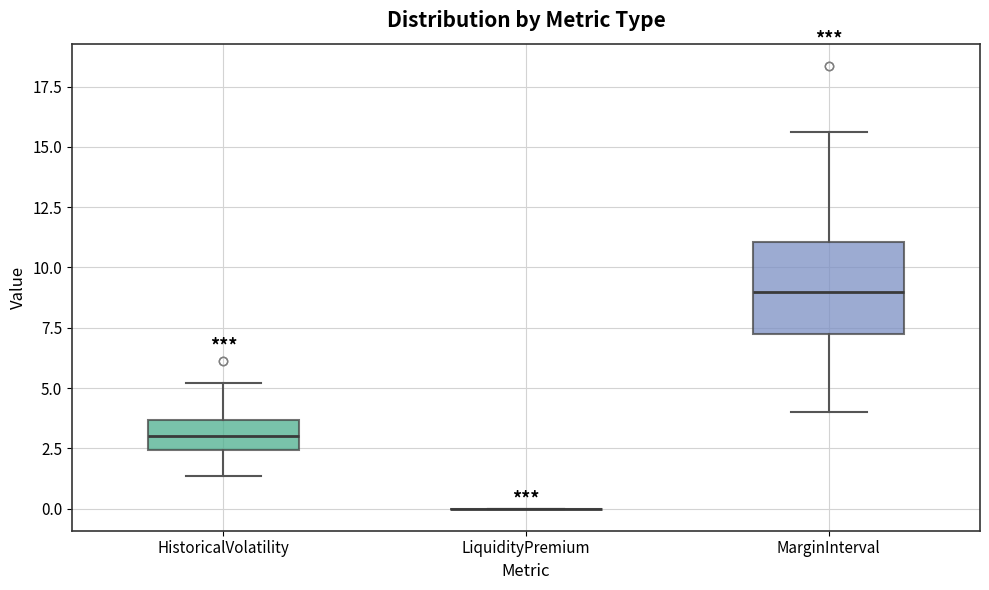

Which box is the tallest, from its lower edge to its upper edge?

MarginInterval